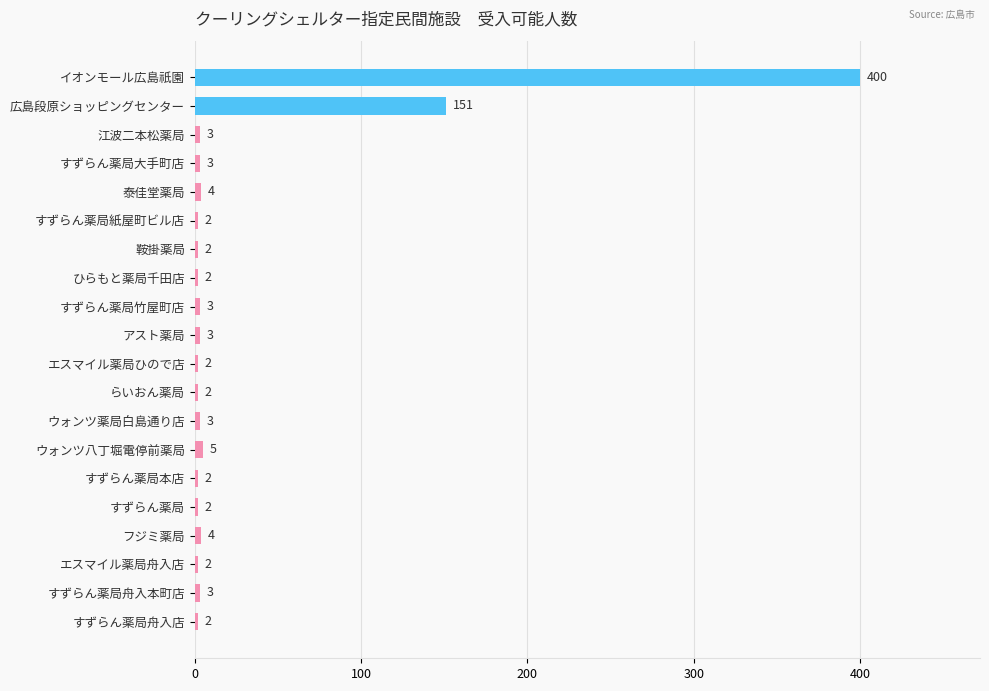

Where is the data nearest to the value 201?

広島段原ショッピングセンター